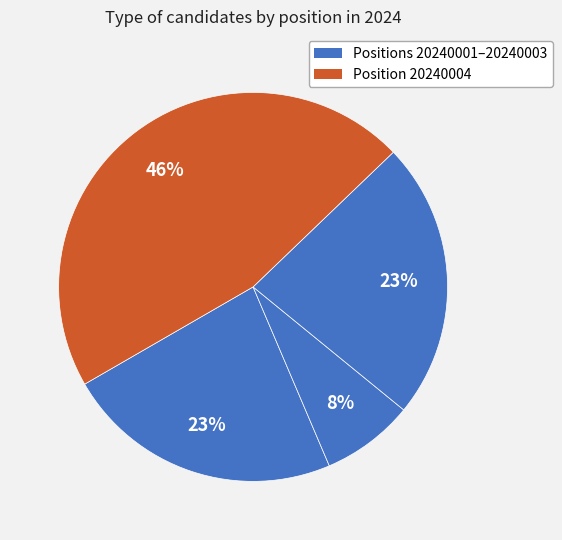

Count the number of slices in the pie.

4